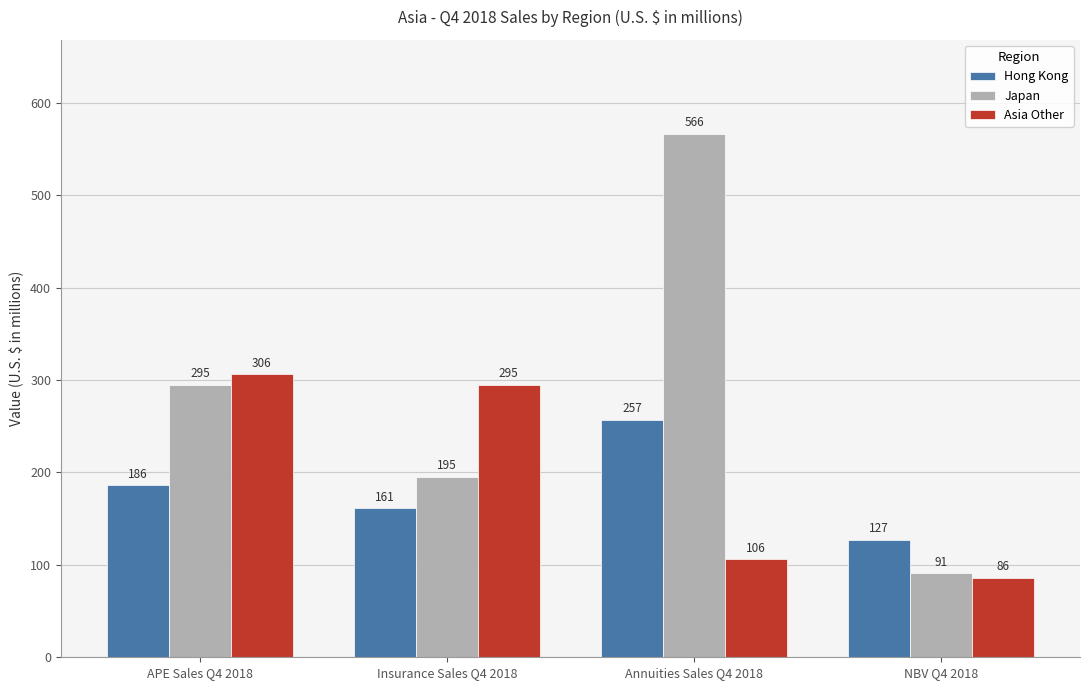

Rank the categories by Hong Kong value from lowest to highest.

NBV Q4 2018, Insurance Sales Q4 2018, APE Sales Q4 2018, Annuities Sales Q4 2018